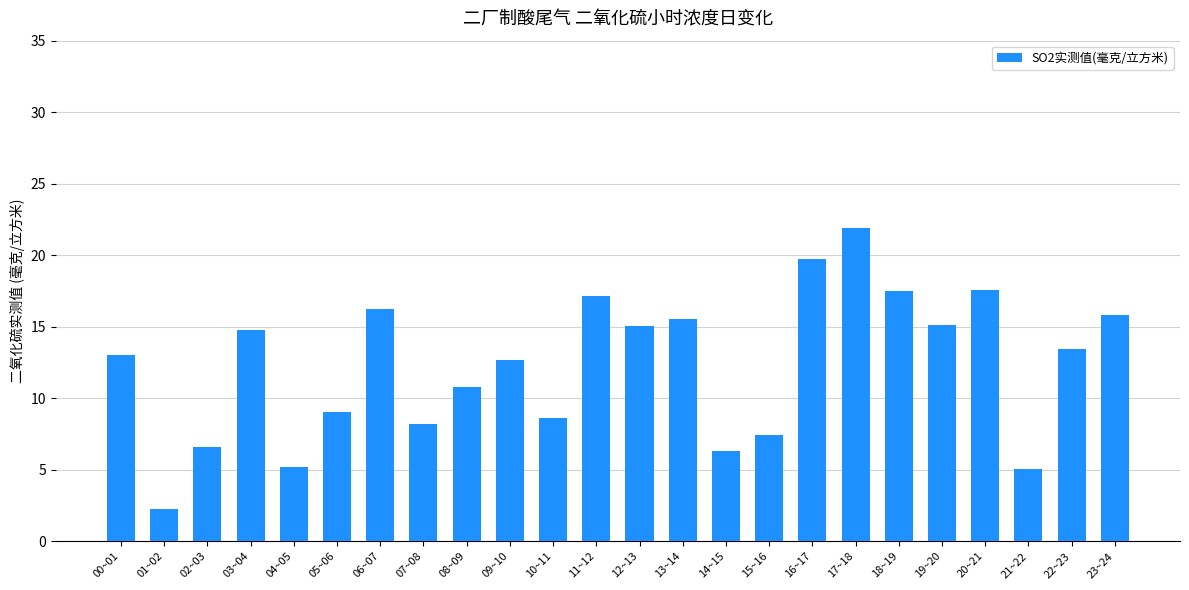

What is the value of the 22nd bar from the left?

5.0